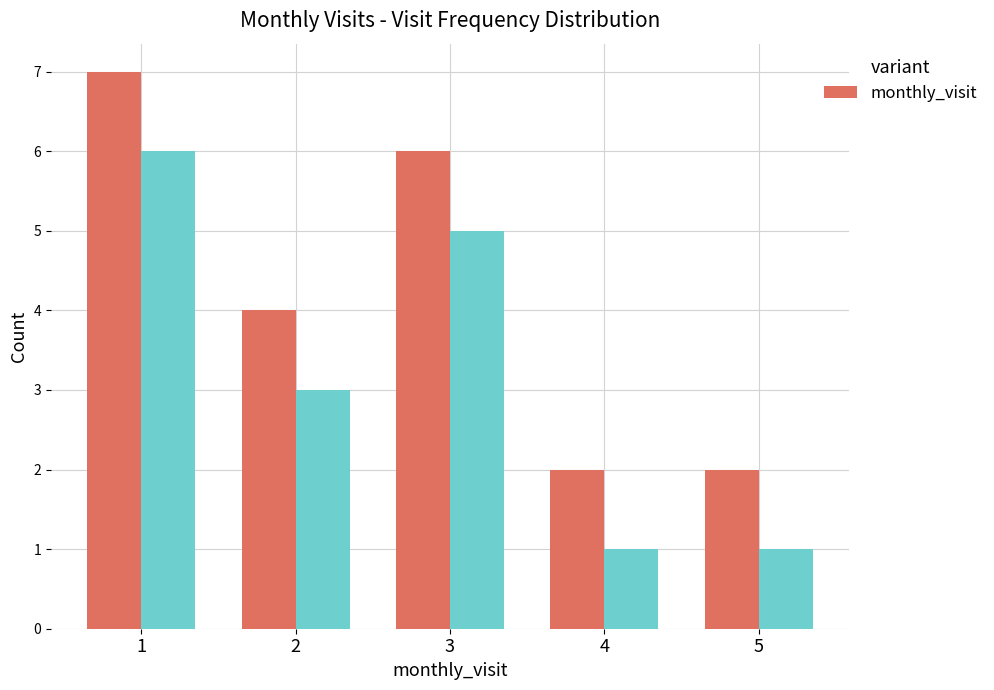

Reading left to right, what are all the values shown in this chart?

1=7	2=4	3=6	4=2	5=2